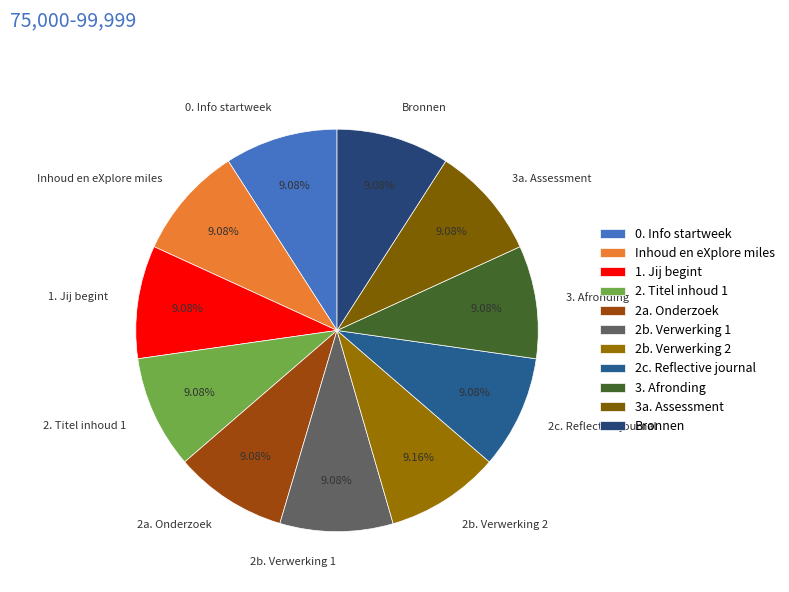

Is there a majority slice in this chart?

No